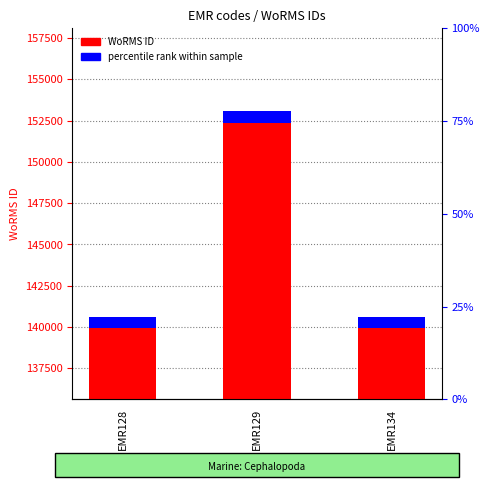

What are all the series names shown in the legend?

WoRMS ID, percentile rank within sample